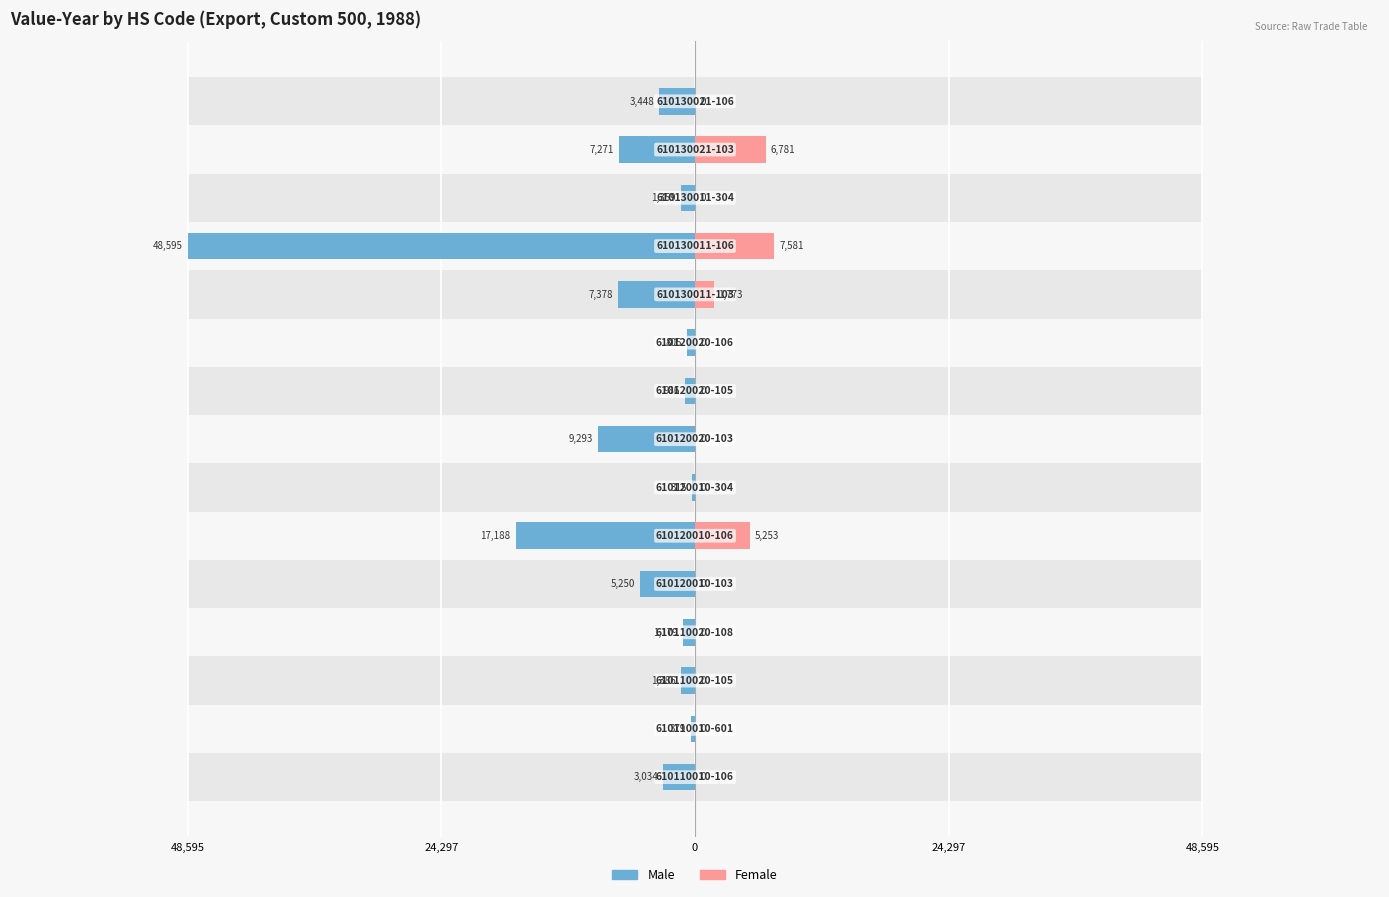

Reading left to right, list all the values displayed in this chart.

Male: -3034	-379	-1386	-1179	-5250	-17188	-315	-9293	-986	-805	-7378	-48595	-1359	-7271	-3448
Female: 0	0	0	0	0	5253	0	0	0	0	1773	7581	0	6781	0